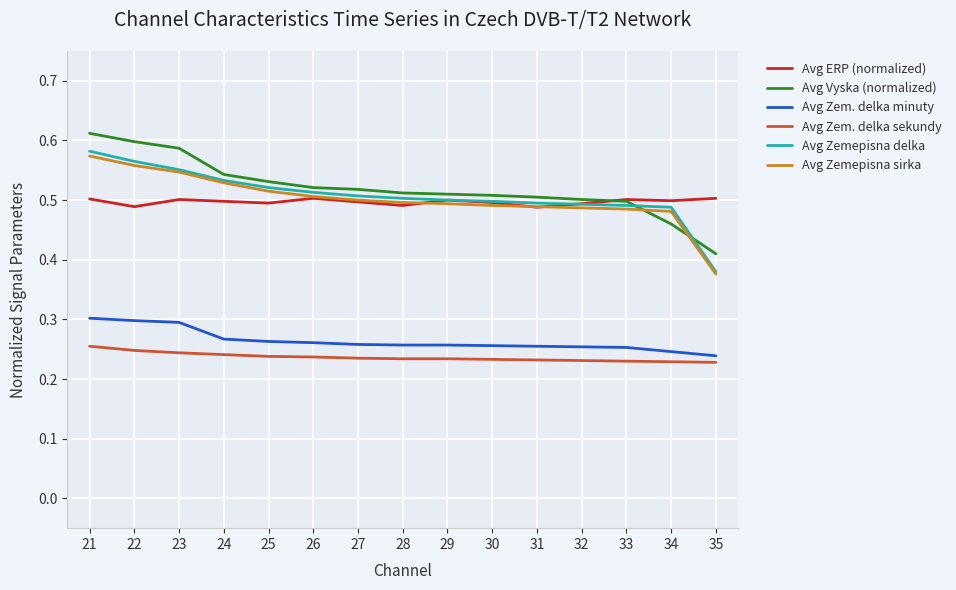

Is the value of Avg Zem. delka minuty at 30 greater than the value of Avg Zemepisna delka at 33?

No